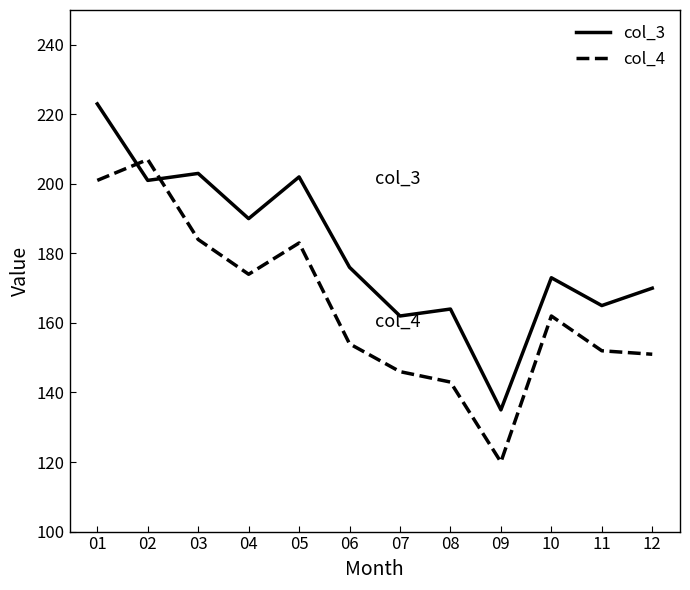

List the series in order of their overall mean, lowest first.

col_4, col_3